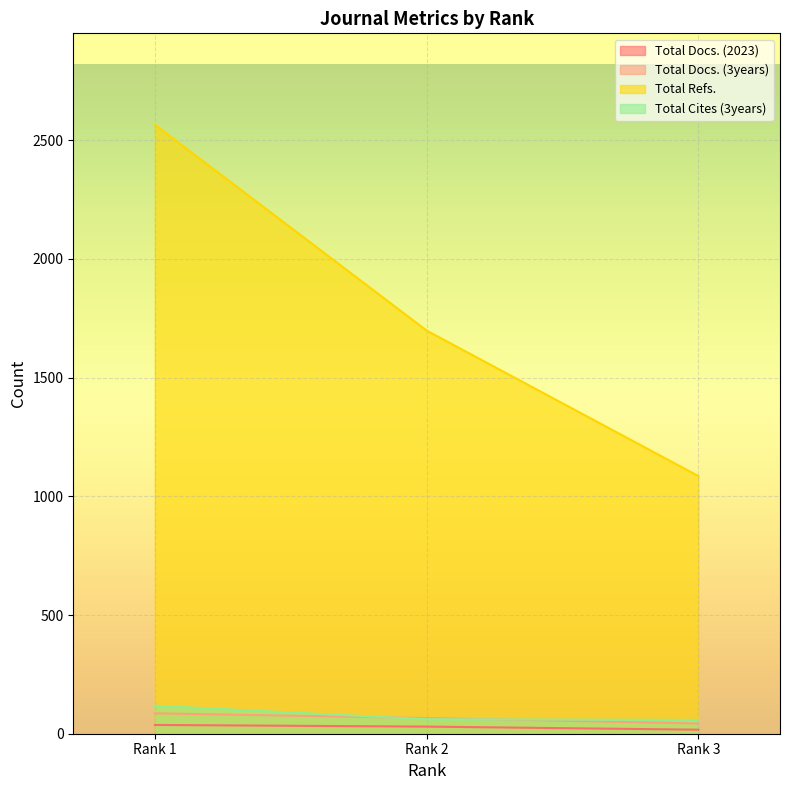

Reading left to right, what are all the values shown in this chart?

Total Docs. (2023): 37	30	17
Total Docs. (3years): 86	66	43
Total Refs.: 2565	1698	1085
Total Cites (3years): 118	61	58